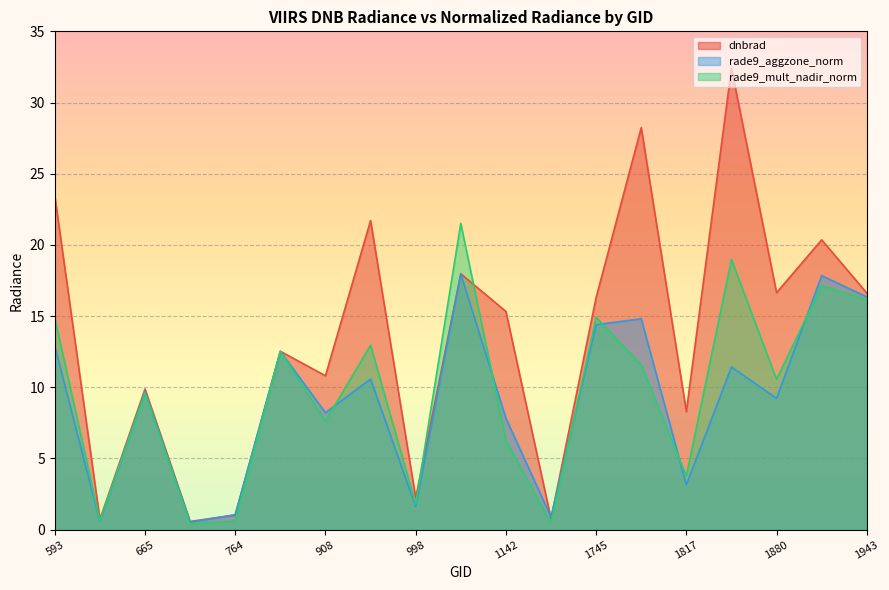

How many interior local peaks does the dnbrad series have?

7